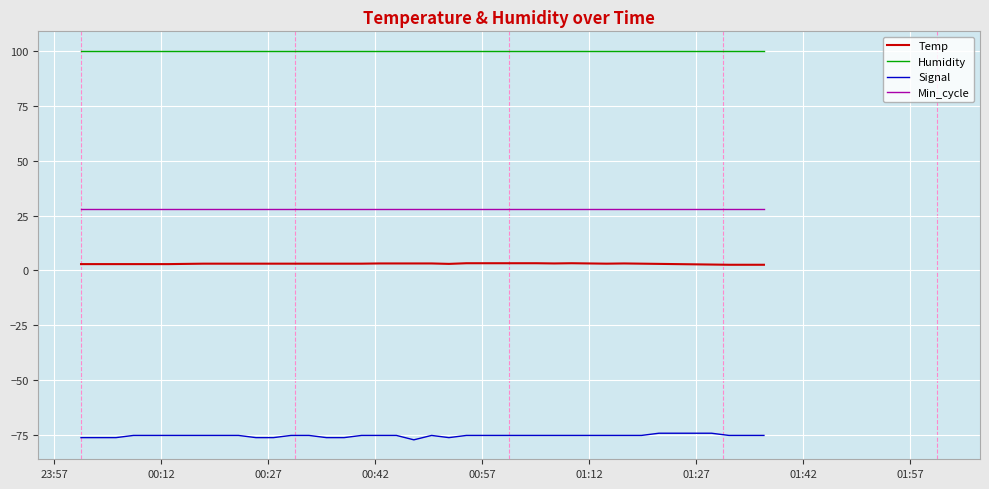

True or false: Signal and Humidity cross at least once.

False